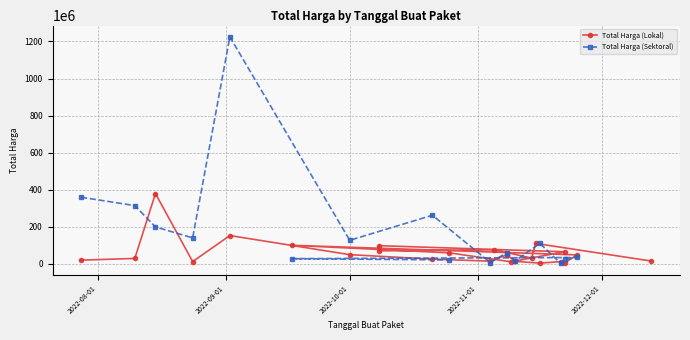

List the labels in order of value, largest first.

2022-08-15, 2022-09-02, 2022-11-15, 2022-09-17, 2022-10-08, 2022-11-05, 2022-10-08, 2022-11-22, 2022-10-25, 2022-10-01, 2022-11-08, 2022-11-25, 2022-11-14, 2022-08-10, 2022-10-21, 2022-07-28, 2022-12-13, 2022-11-04, 2022-11-10, 2022-08-24, 2022-11-21, 2022-11-09, 2022-11-22, 2022-11-16